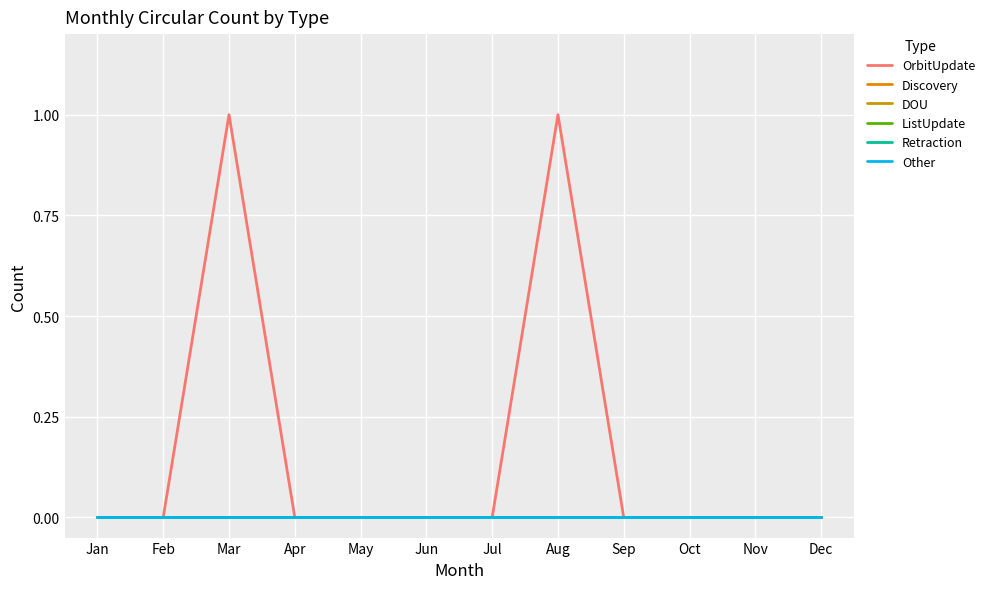

Is this an area chart (filled region under the line)?

No